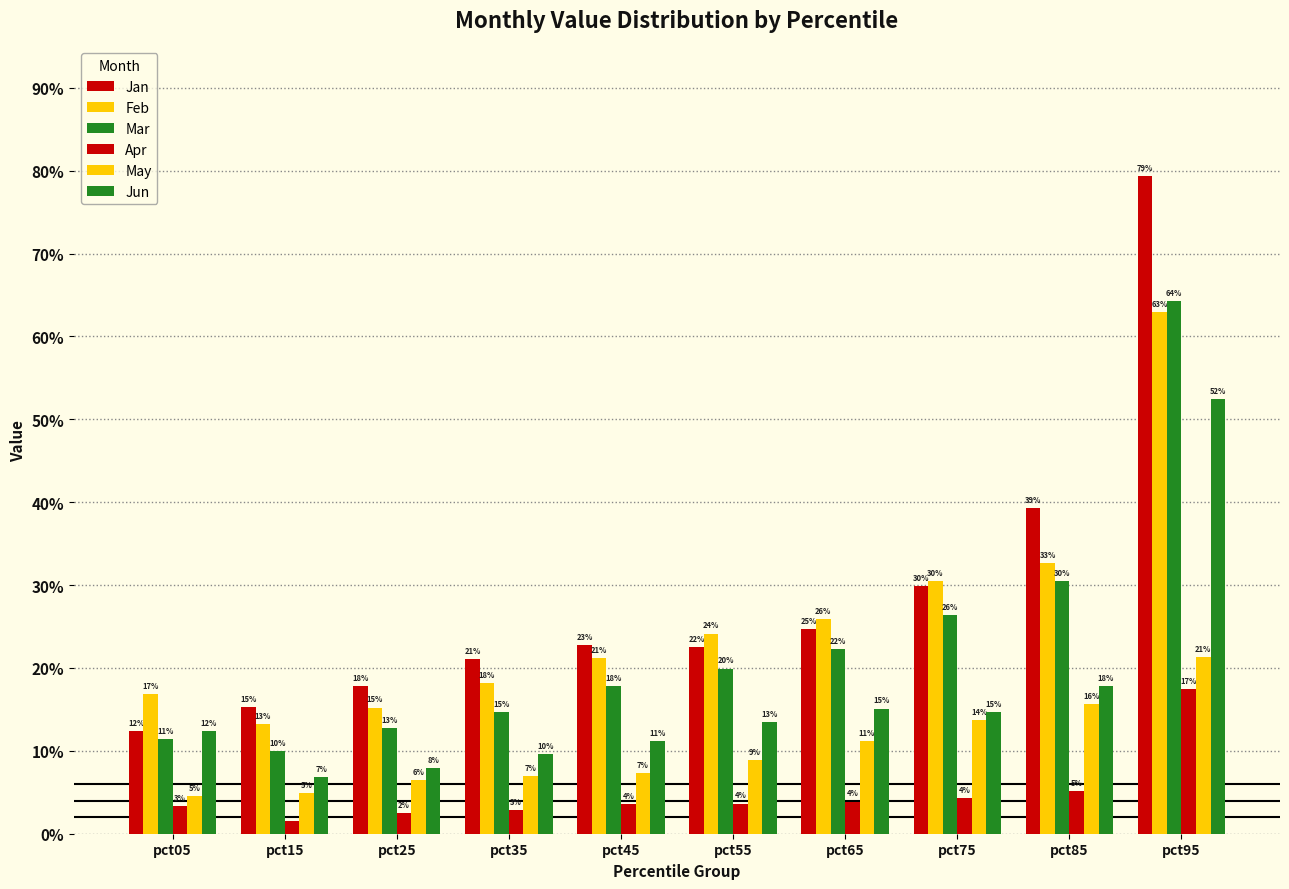

How many bars are there in each group?

6